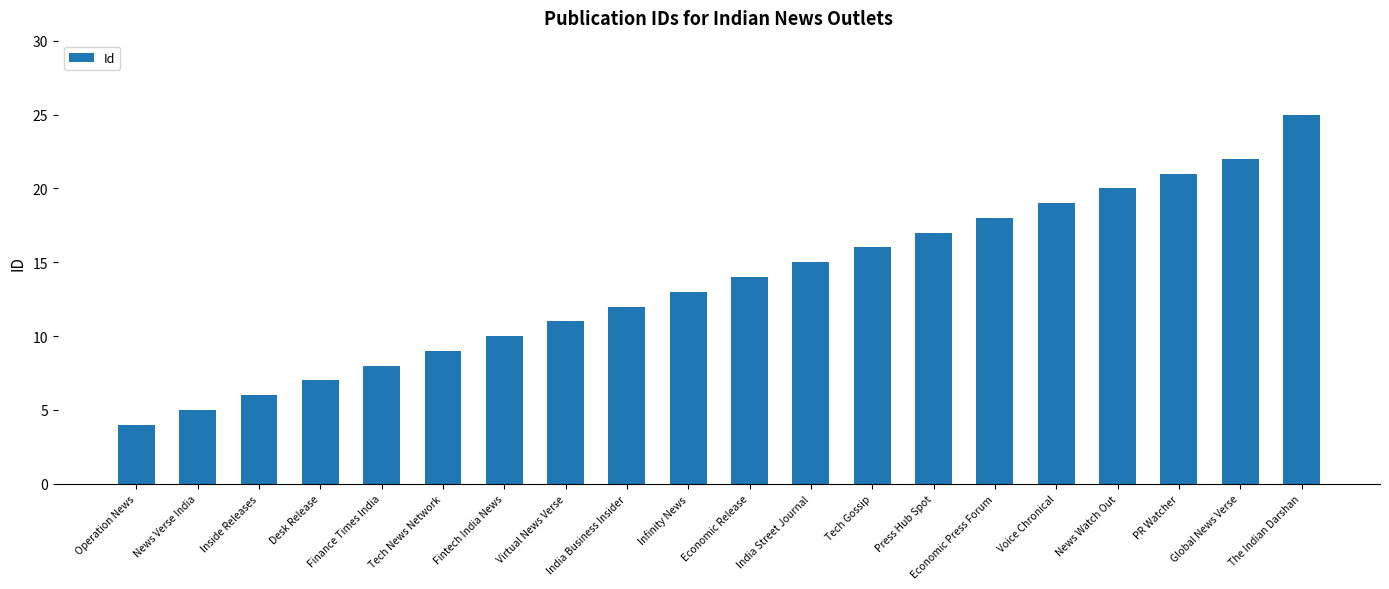

What is the difference between the values at Economic Release and Operation News?

10